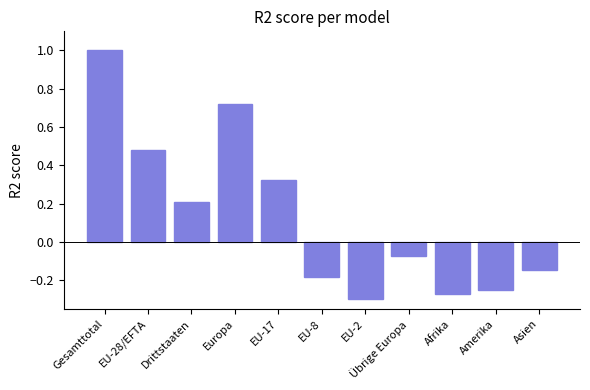

At which label is the value closest to 0?

Übrige Europa